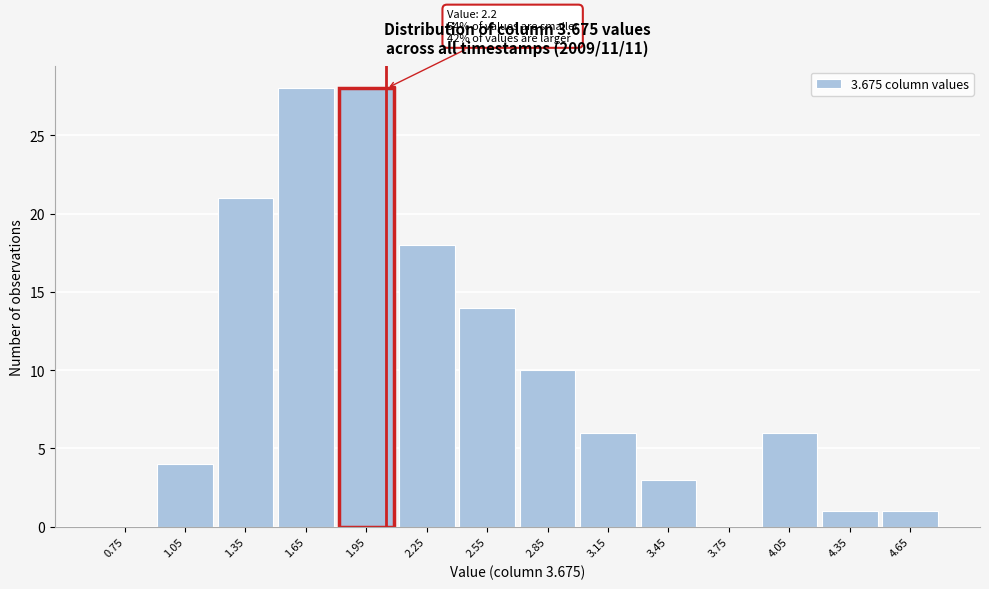

Reading left to right, list all the values displayed in this chart.

0.75=0	1.05=4	1.35=21	1.65=28	1.95=28	2.25=18	2.55=14	2.85=10	3.15=6	3.45=3	3.75=0	4.05=6	4.35=1	4.65=1